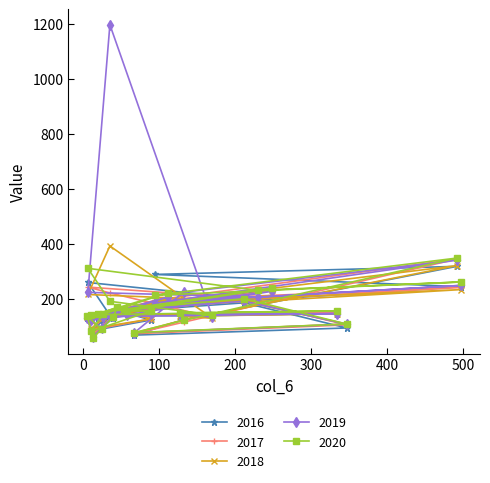

What is the difference between the second highest and second lowest values in the 2019 series?

264.2